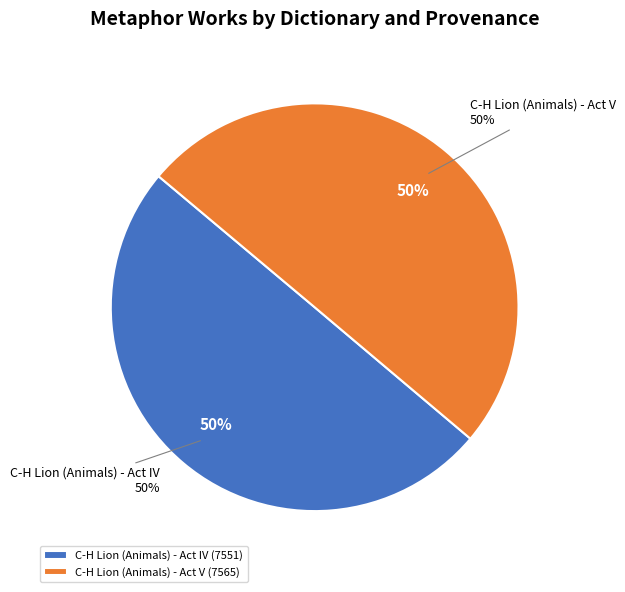

What is the smallest slice in the pie chart?

C-H Lion (Animals) - Act IV